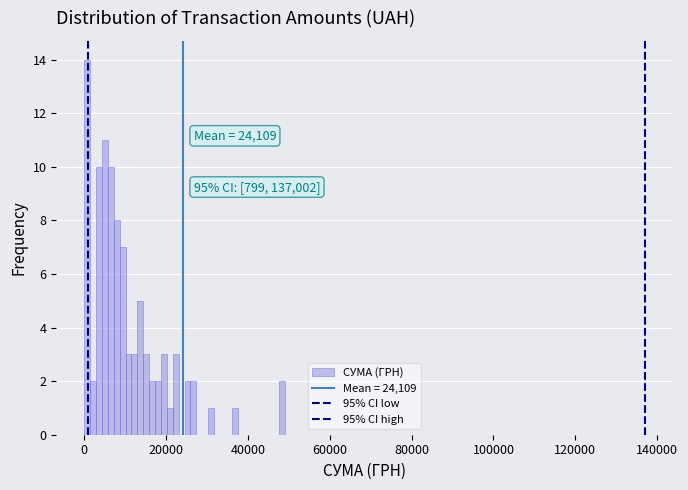

Read against the x-axis, roughly where is the centre of the tallest bar?

0